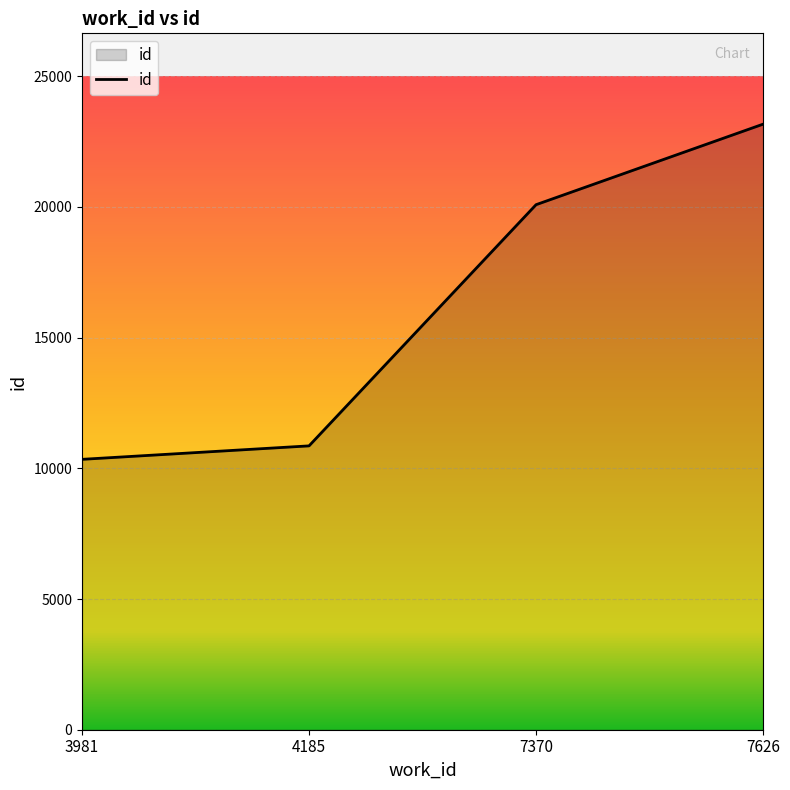

Reading left to right, list all the values displayed in this chart.

10342	10857	20082	23162